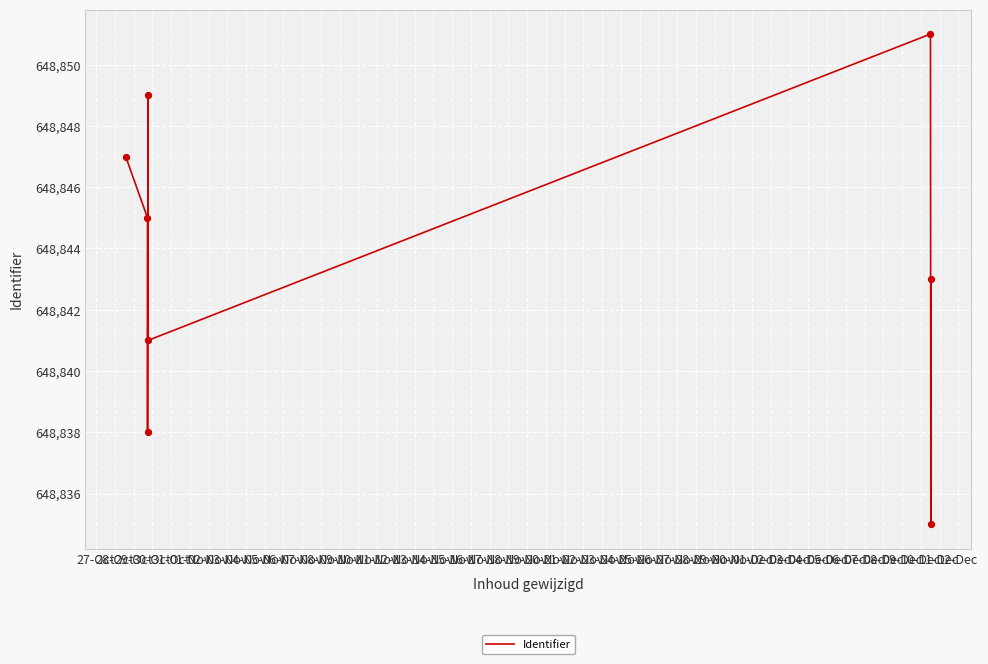

What is the change in value from 29-Oct to 01-Nov?

+13